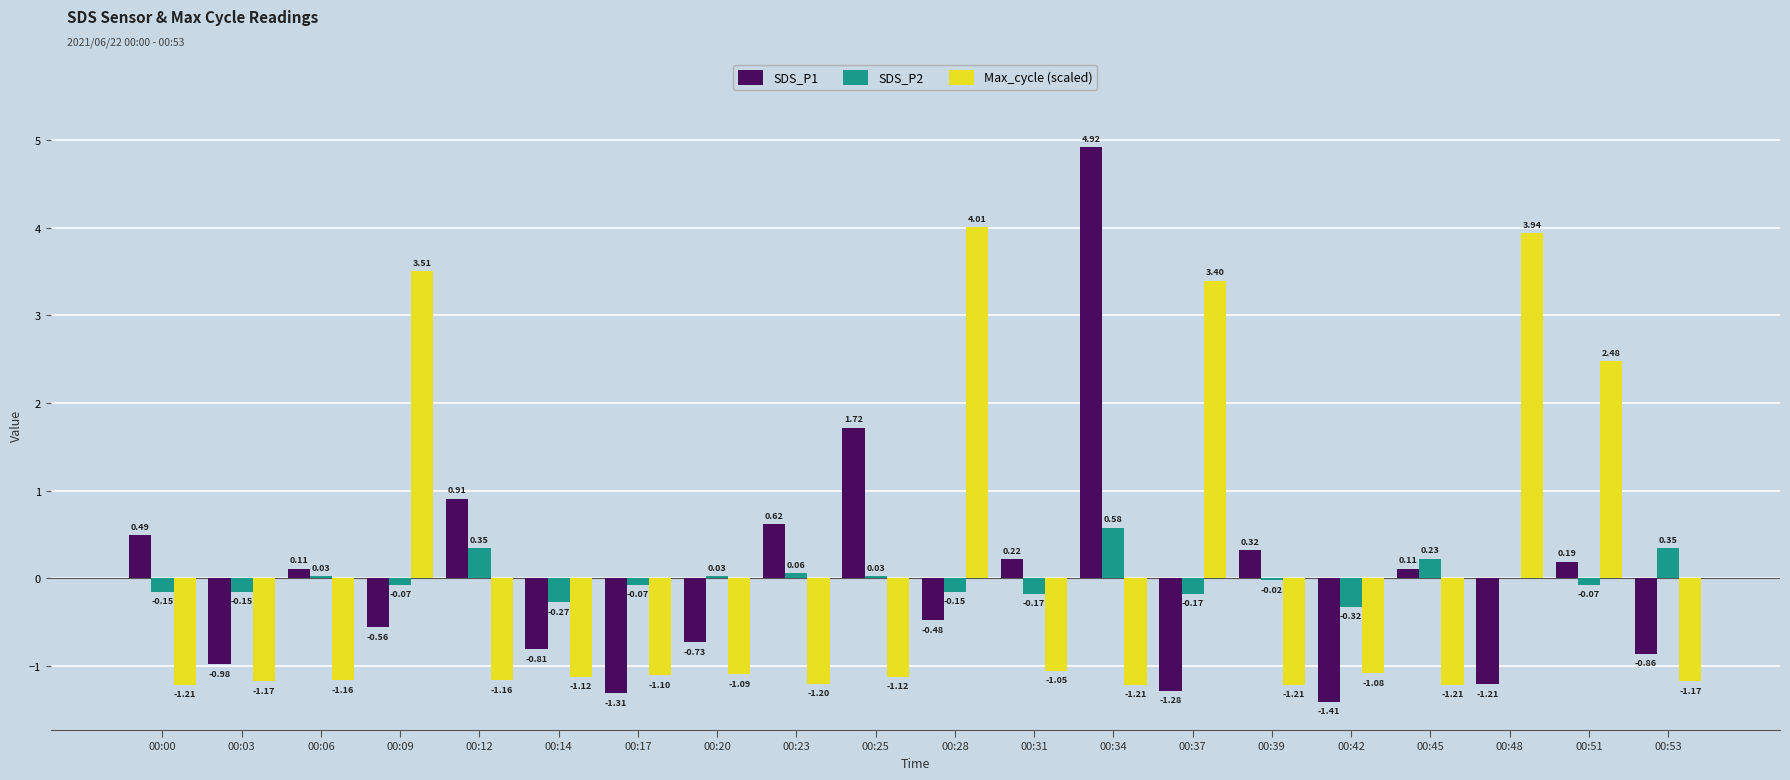

Are the bars horizontal?

No